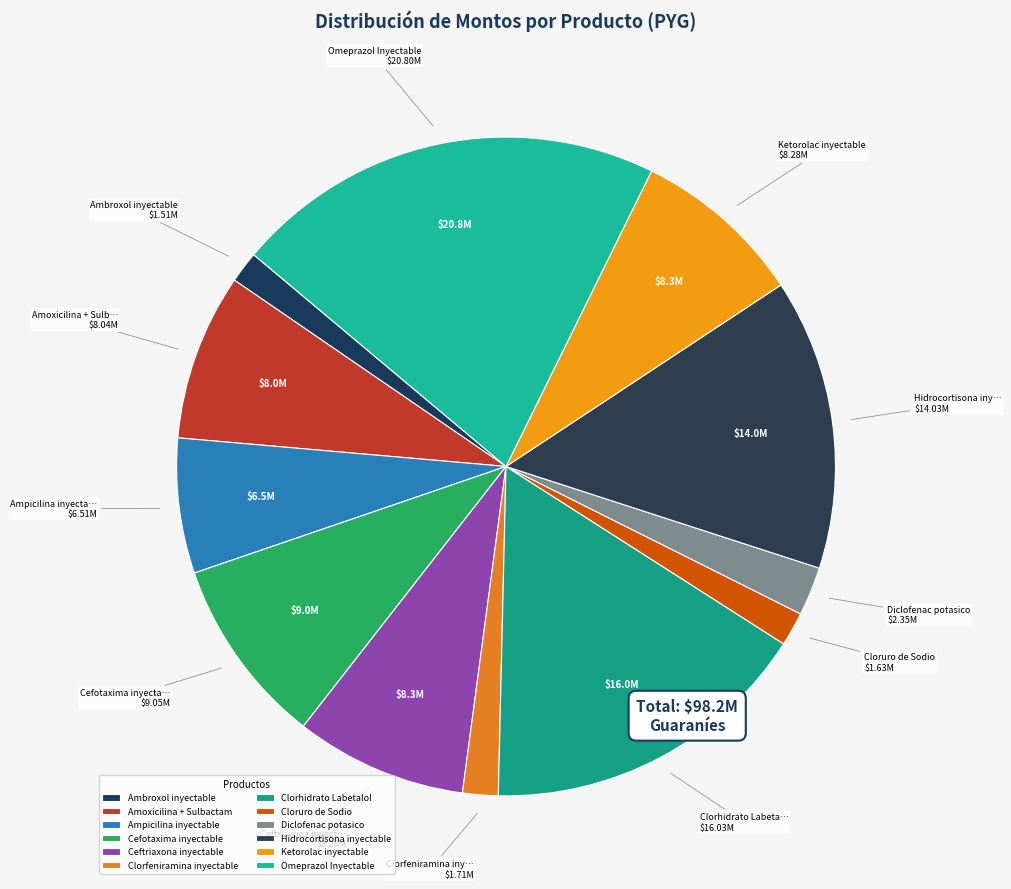

To the nearest percent, what is the combined percentage of Ketorolac inyectable and Ampicilina inyectable?

15%